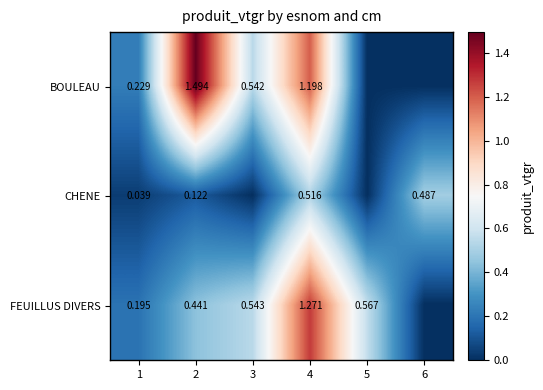

Which series has the largest total across all categories?

BOULEAU